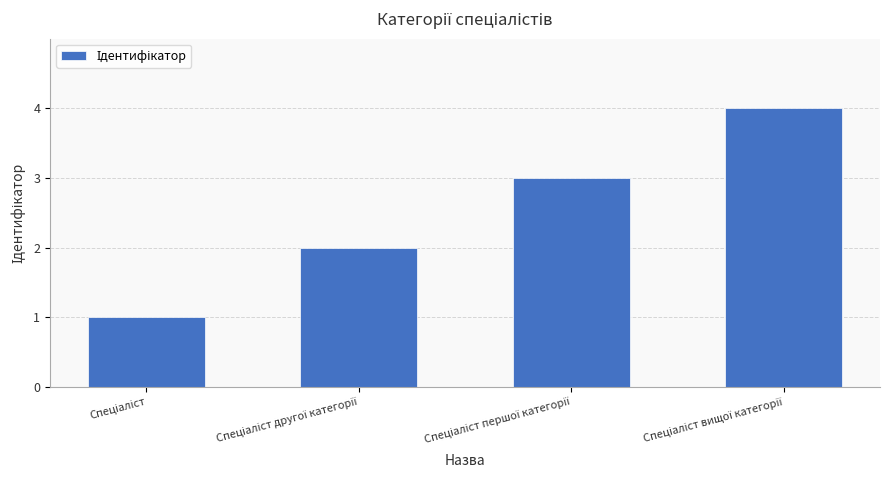

What is the maximum value shown in the chart?

4